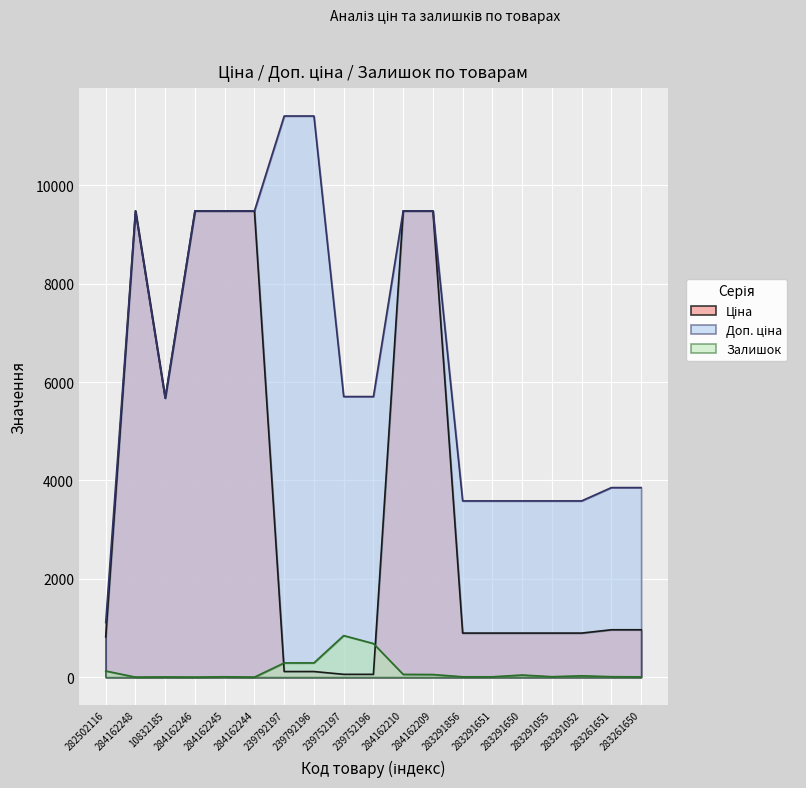

Does the chart display data point markers on the line(s)?

No